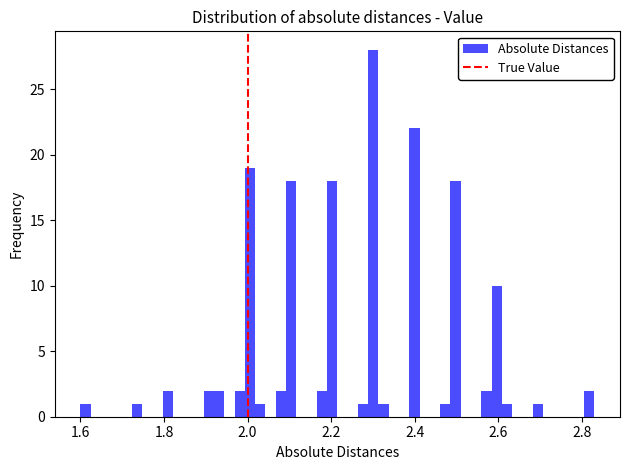

Read against the x-axis, roughly where is the centre of the tallest bar?

2.30